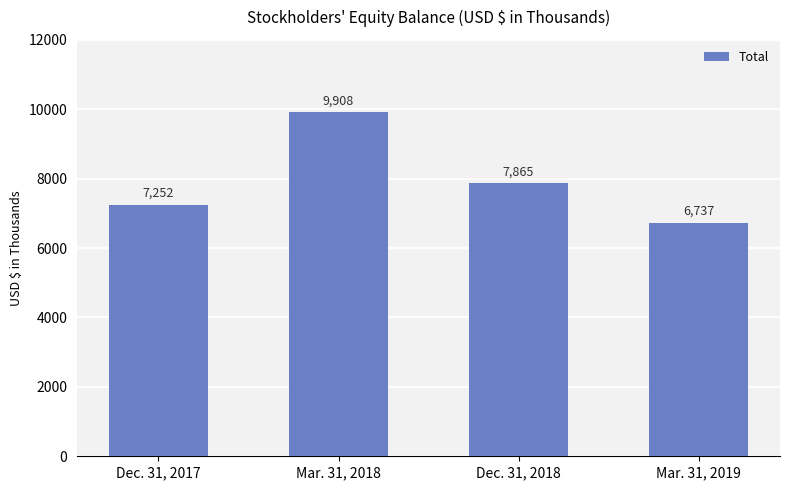

The value at Mar. 31, 2019 is 9803. True or false?

False